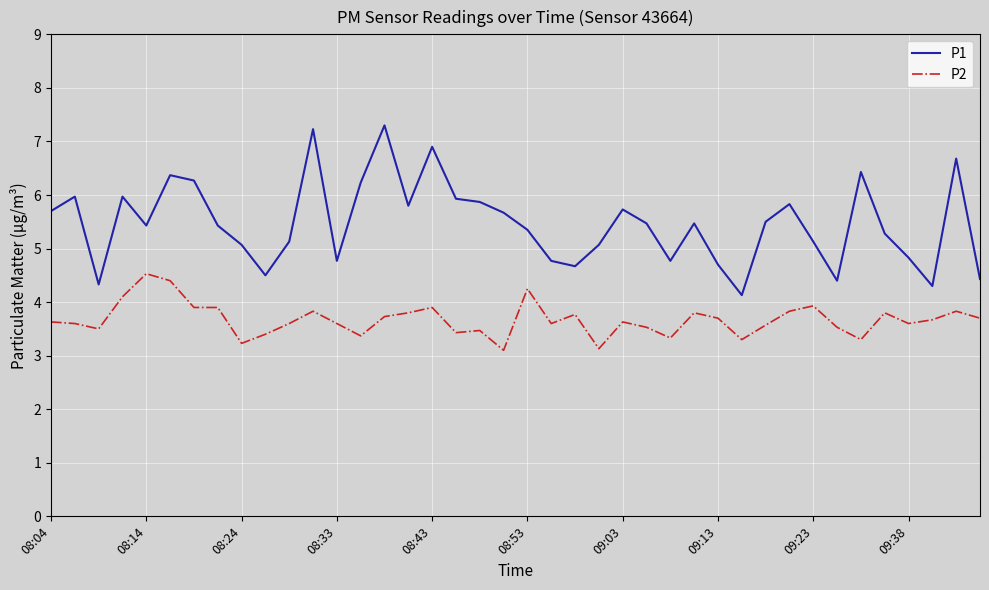

Rank the series by their average value, from highest to lowest.

P1, P2